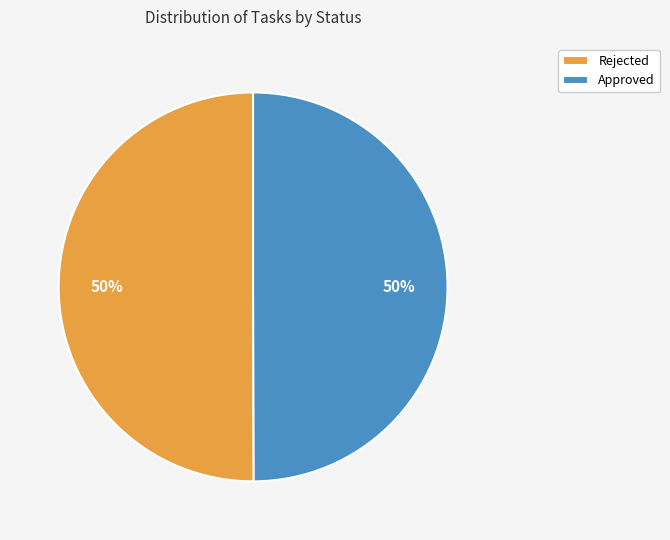

To the nearest percent, what percentage of the pie is Approved?

50%